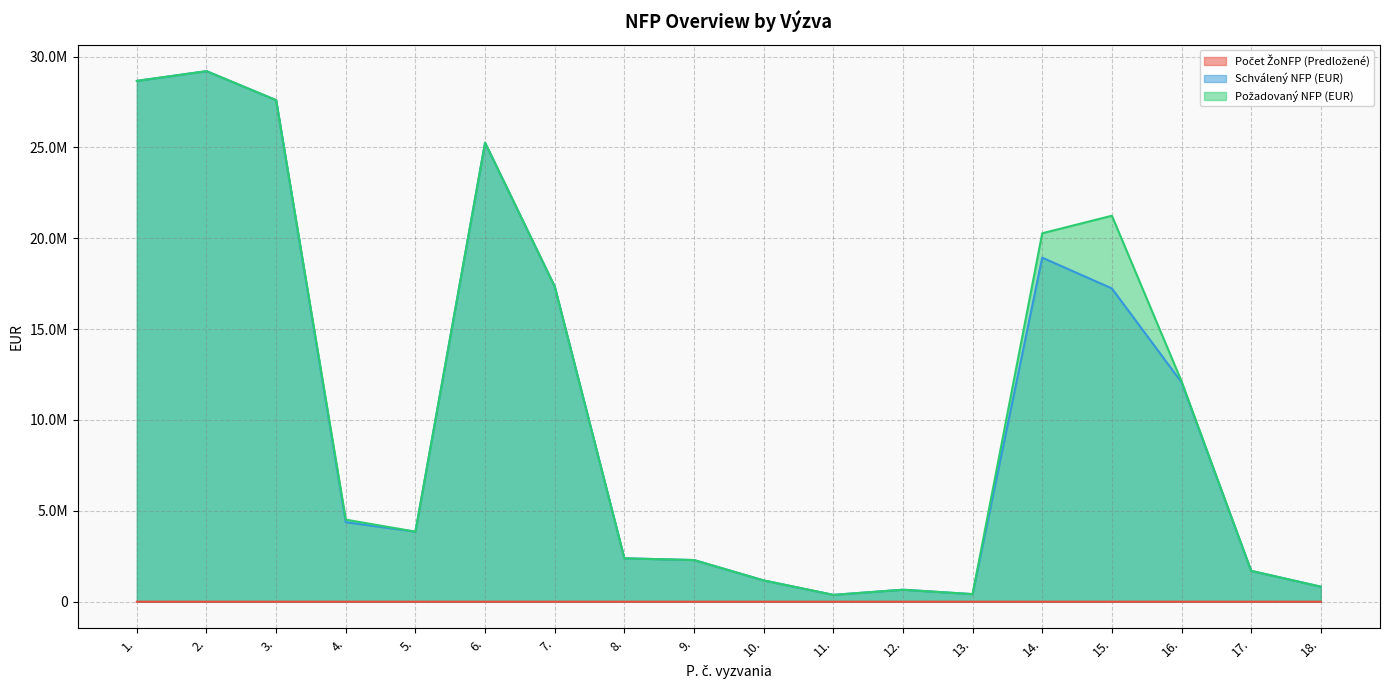

What is the total value across all series at 9.?

4586002.0